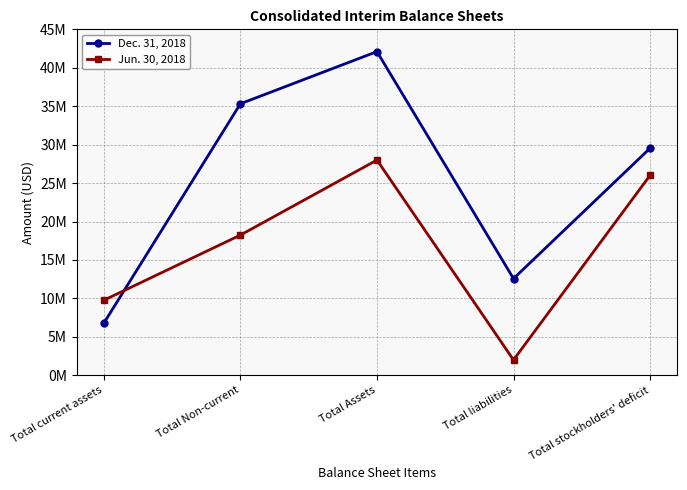

Is this an area chart (filled region under the line)?

No